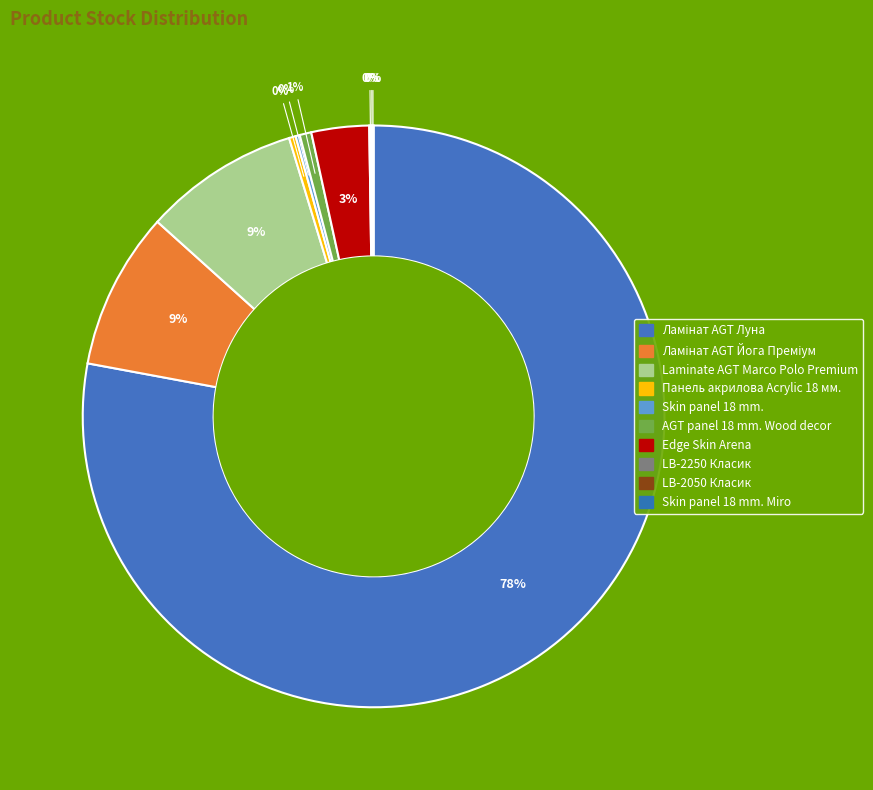

How many slices are in this pie chart?

10